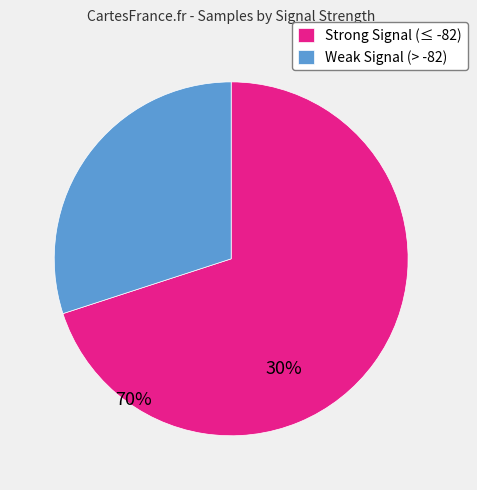

Is there any slice that represents more than half of the pie?

Yes